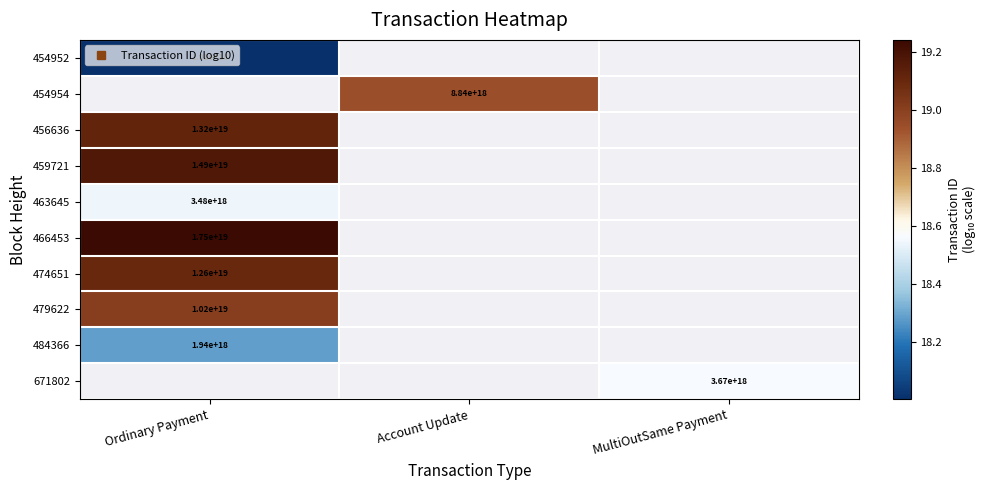

At which label does 466453 reach its minimum?

Ordinary Payment